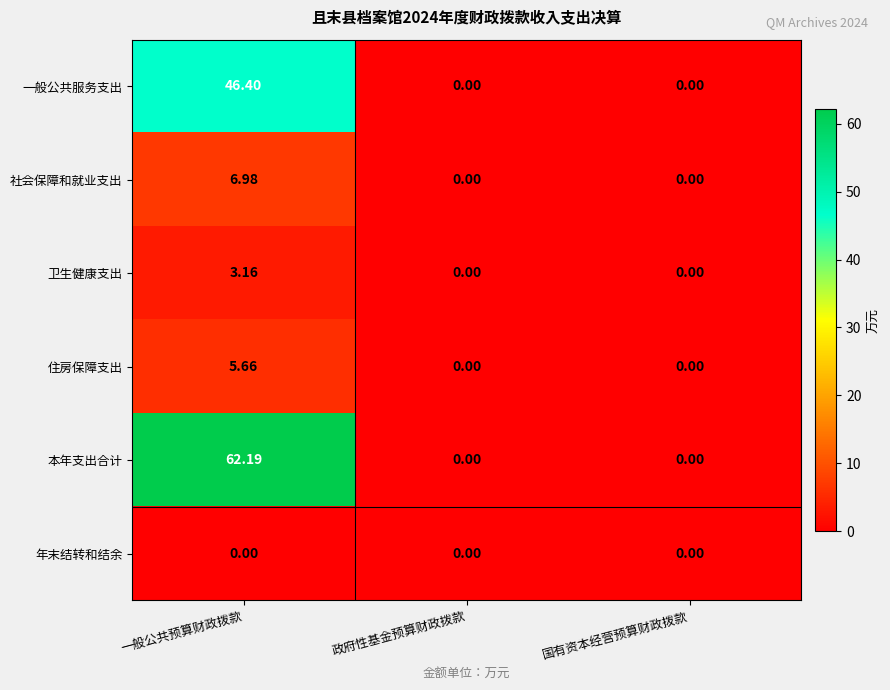

Which series has the largest total across all categories?

本年支出合计